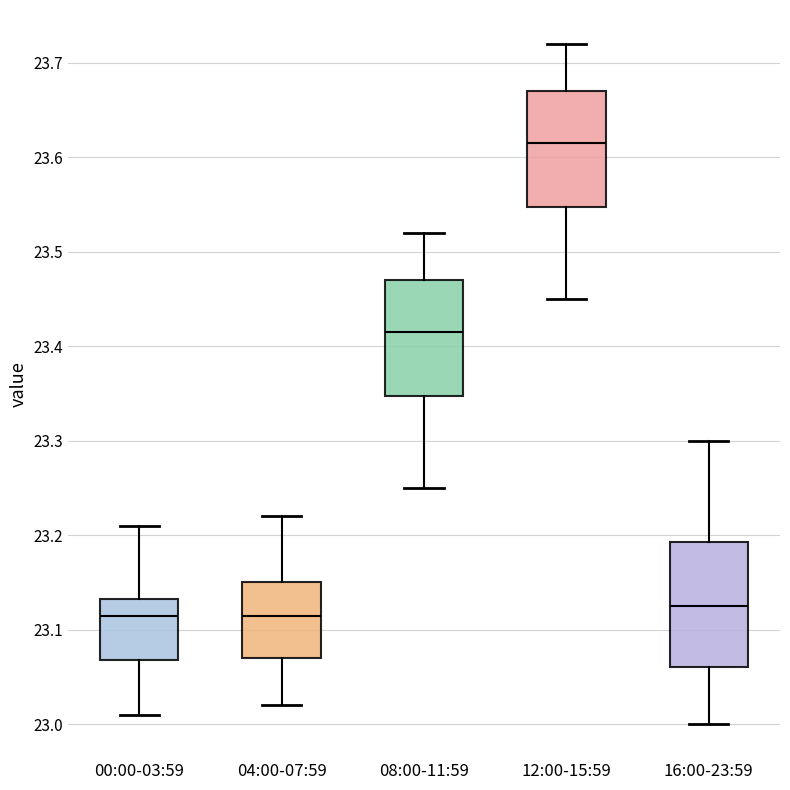

Which box's median line is the highest?

12:00-15:59